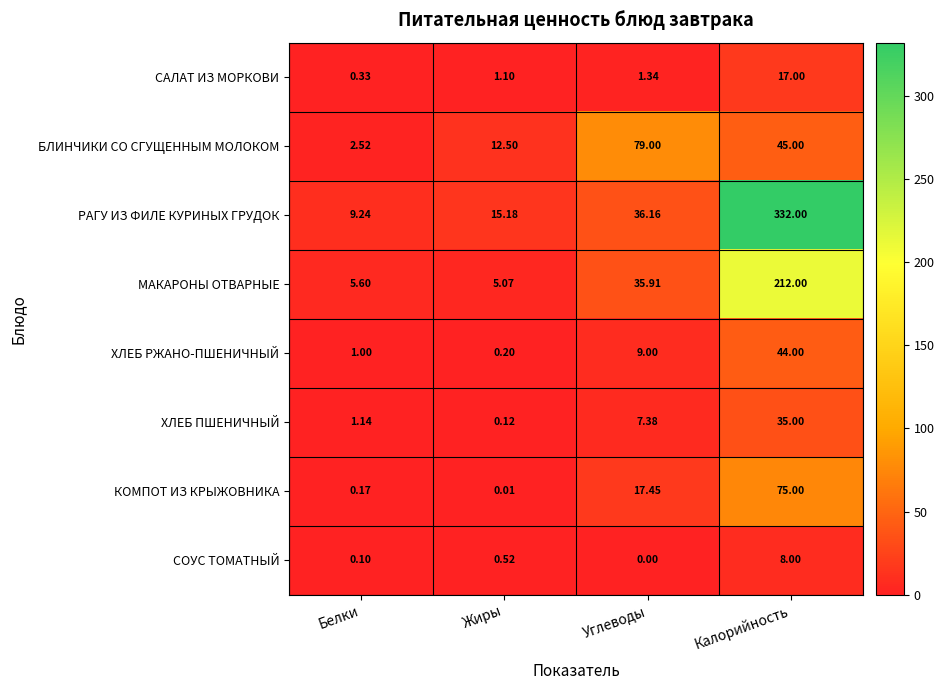

What is the maximum value shown in the chart?

332.0